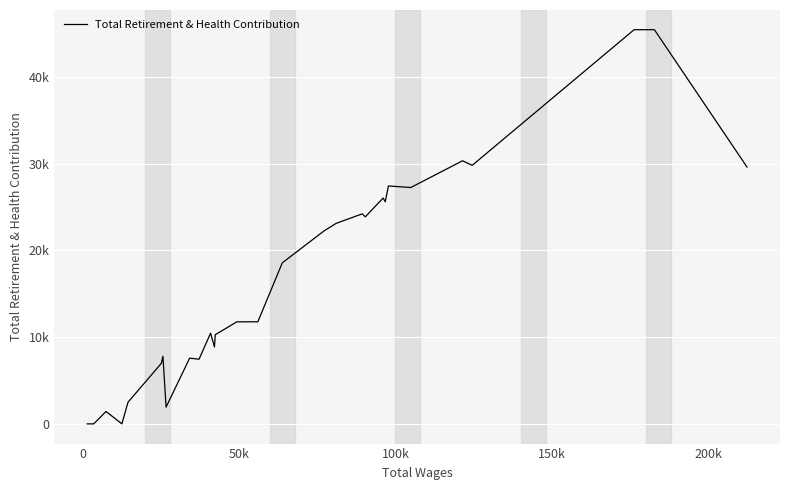

What is the sum of all values?

487689